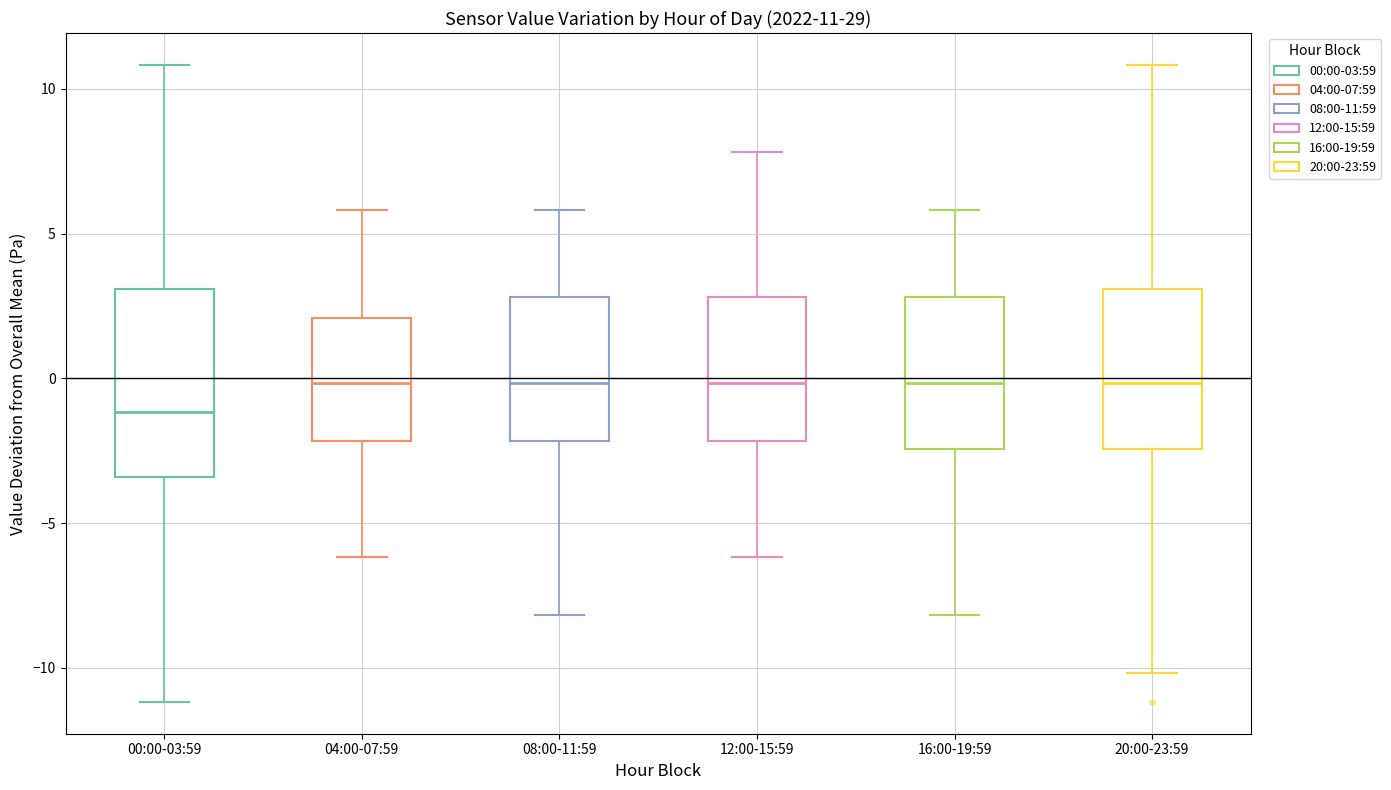

Comparing the boxes themselves (not the whiskers), which one is the tallest?

00:00-03:59